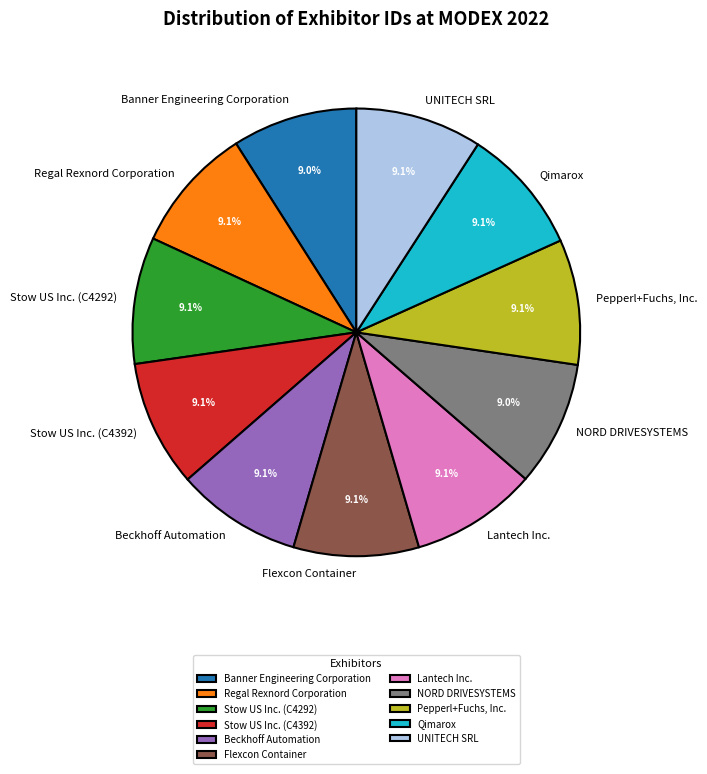

Approximately how many times larger is the value at NORD DRIVESYSTEMS compared to UNITECH SRL?

1.0